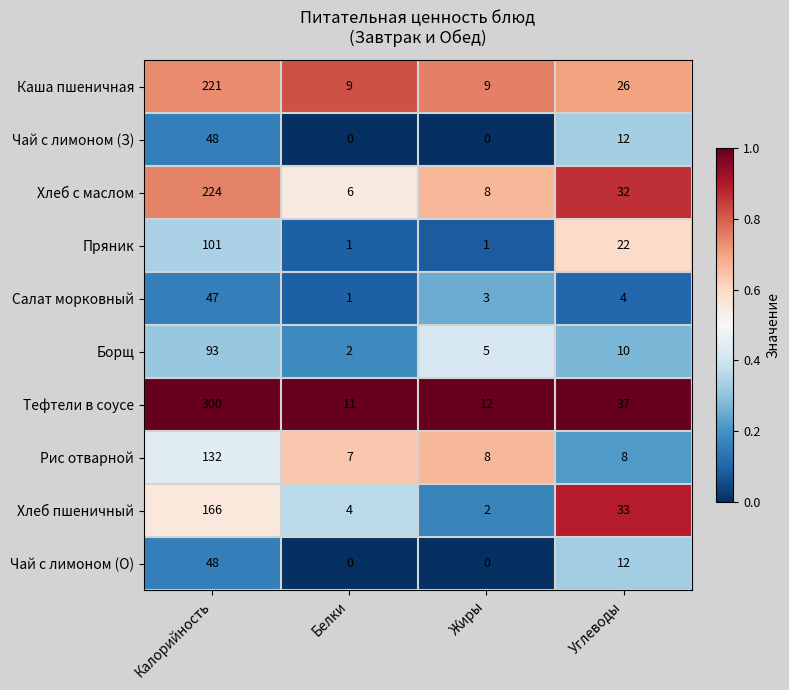

Which series has the largest total across all categories?

Тефтели в соусе